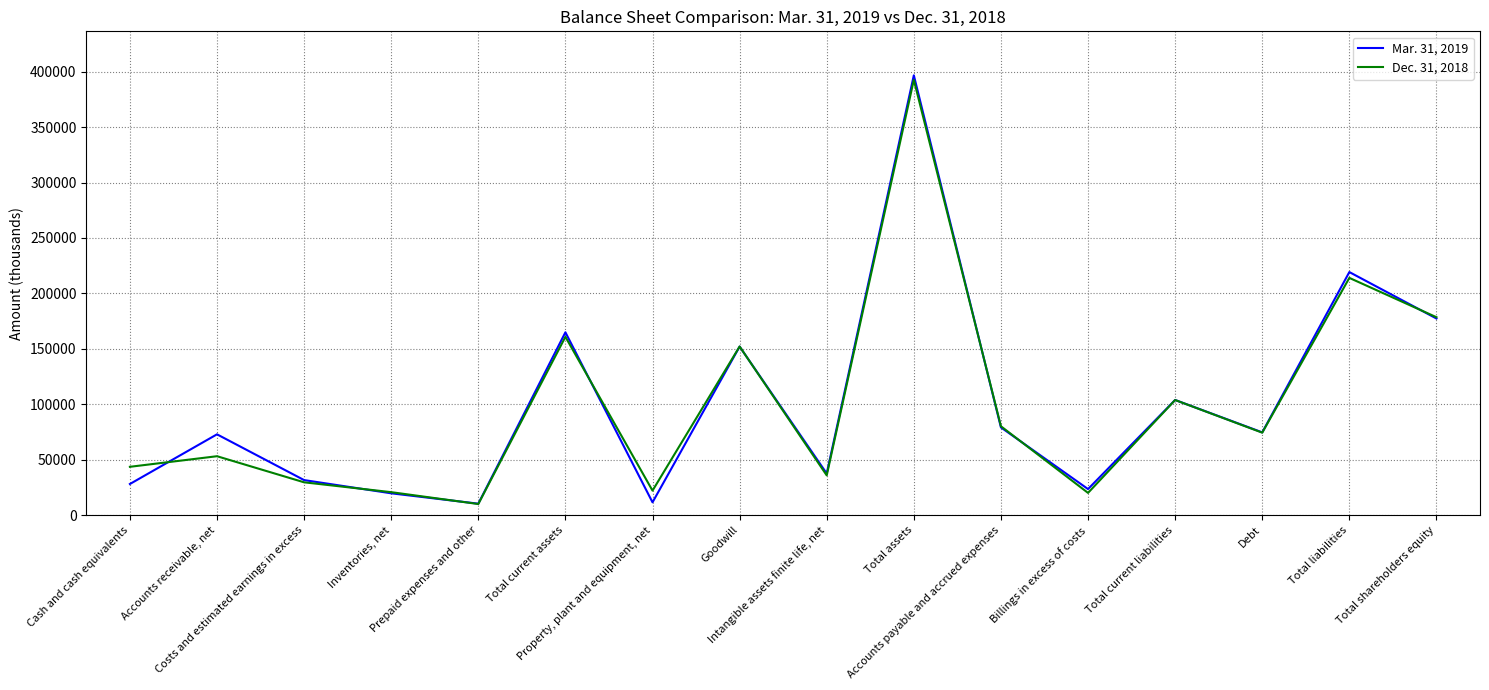

Where do Dec. 31, 2018 and Mar. 31, 2019 first cross each other?

Cash and cash equivalents and Accounts receivable, net